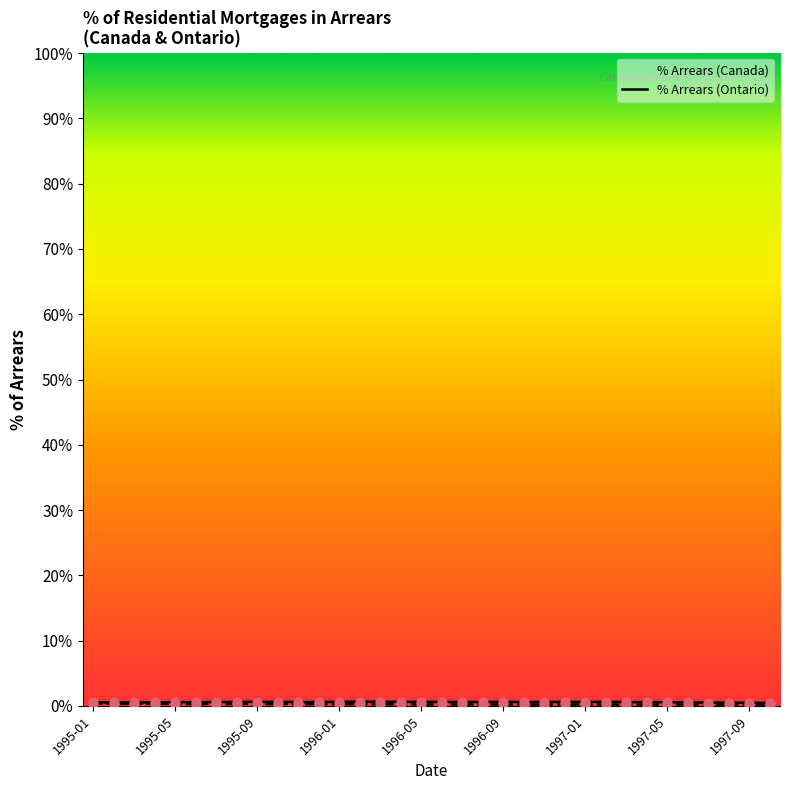

At which category is the sum across all series the highest?

1997-05